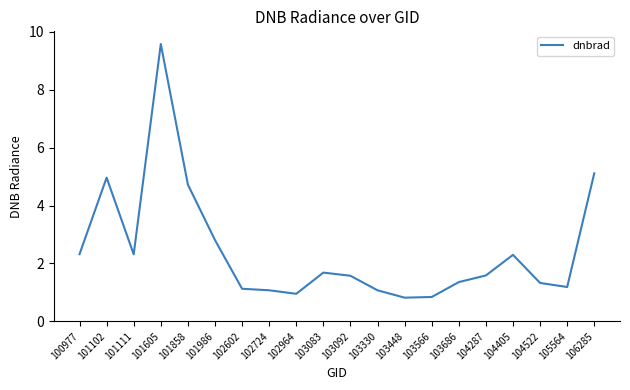

What is the difference between the maximum and minimum values?

8.8